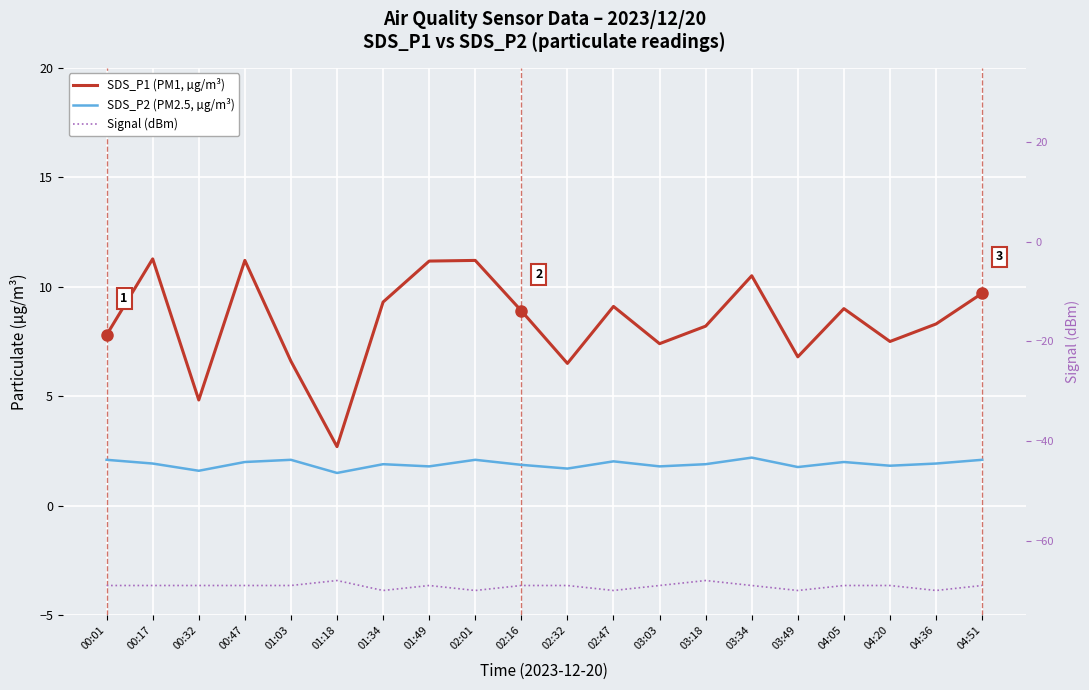

How many values in the SDS_P1 (PM1, µg/m³) series are below 8?

8